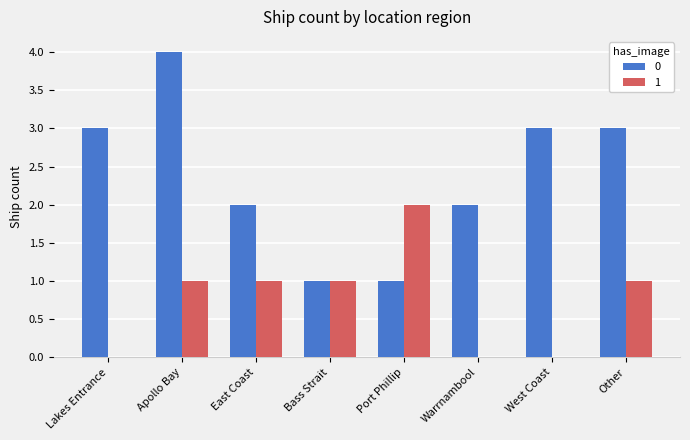

The 1 series shows 2 at East Coast. True or false?

False